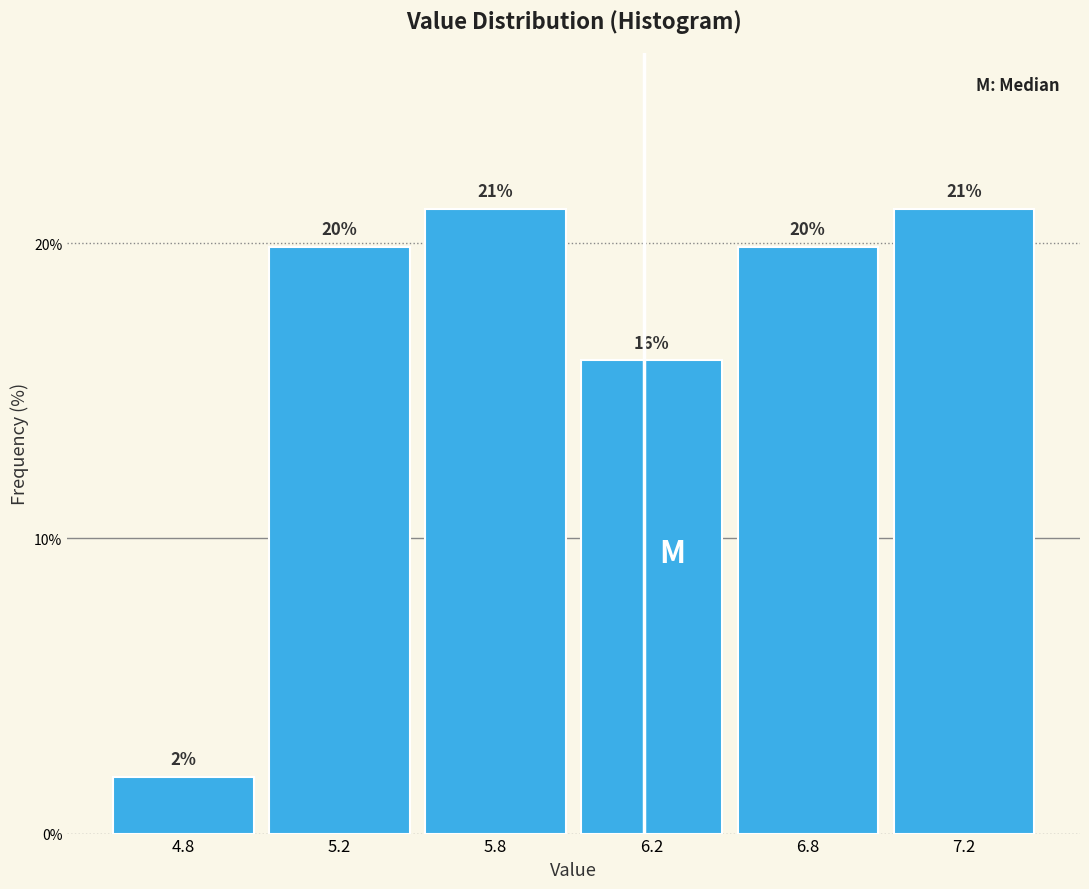

How many bars are there in total?

6